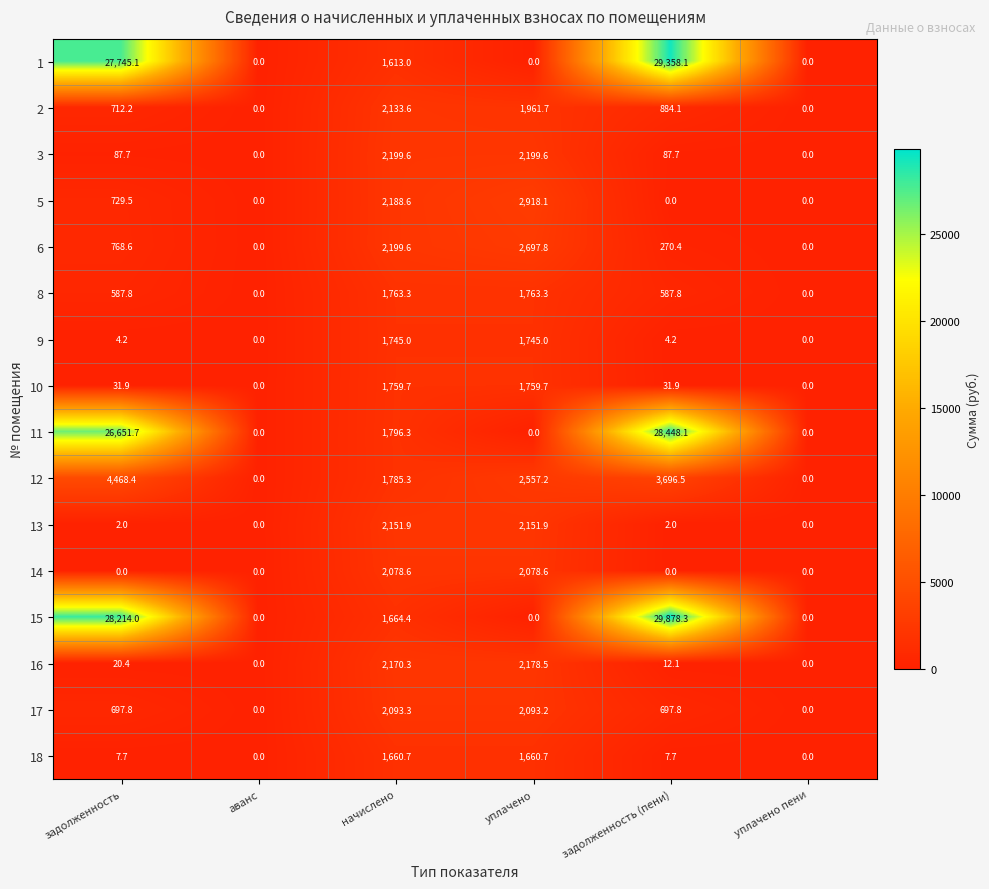

At задолженность, list the series in order from smallest to largest.

14, 13, 9, 18, 16, 10, 3, 8, 17, 2, 5, 6, 12, 11, 1, 15